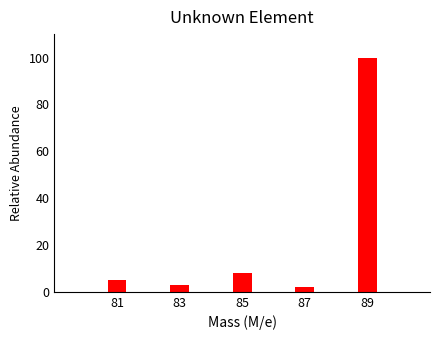

Reading right to left, what are all the values shown in this chart?

89=100	87=2	85=8	83=3	81=5